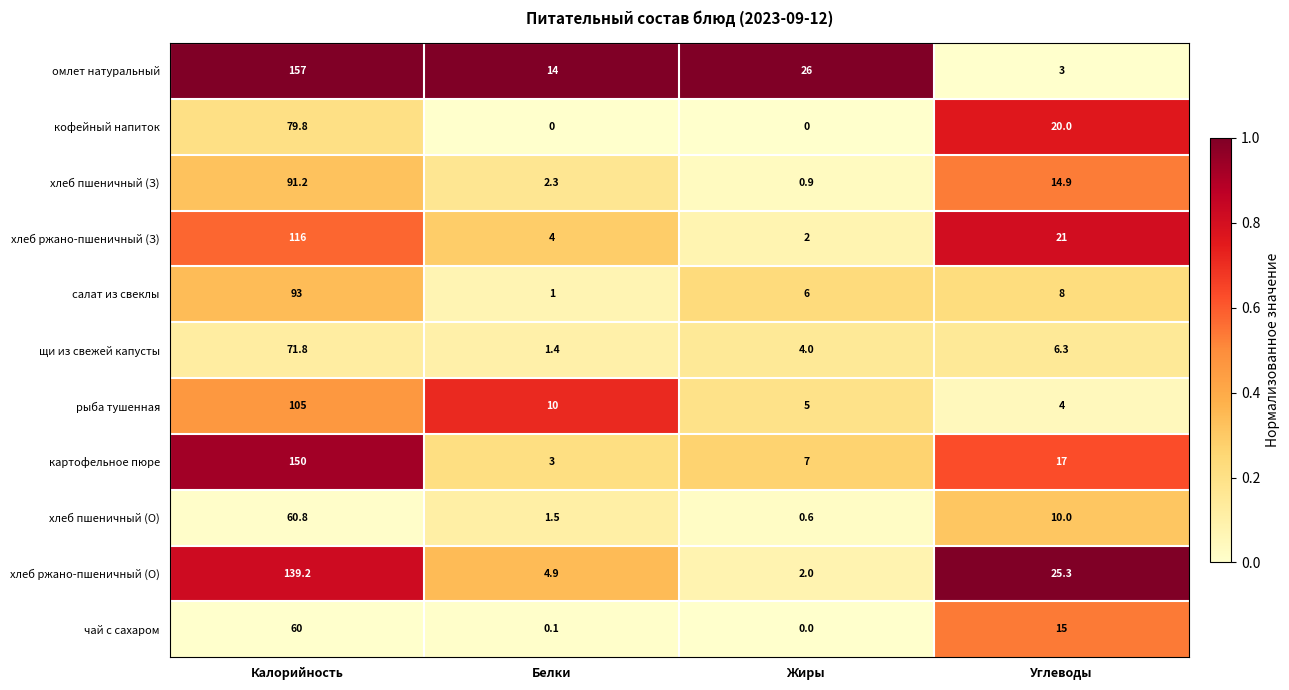

Is the value of щи из свежей капусты at Калорийность greater than the value of чай с сахаром at Калорийность?

Yes